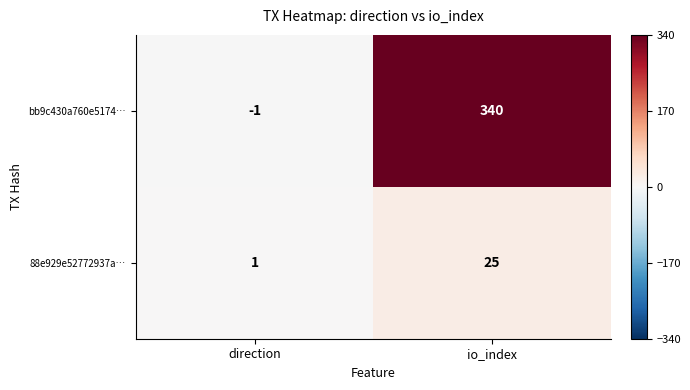

List the labels in order of bb9c430a760e5174… value, largest first.

io_index, direction